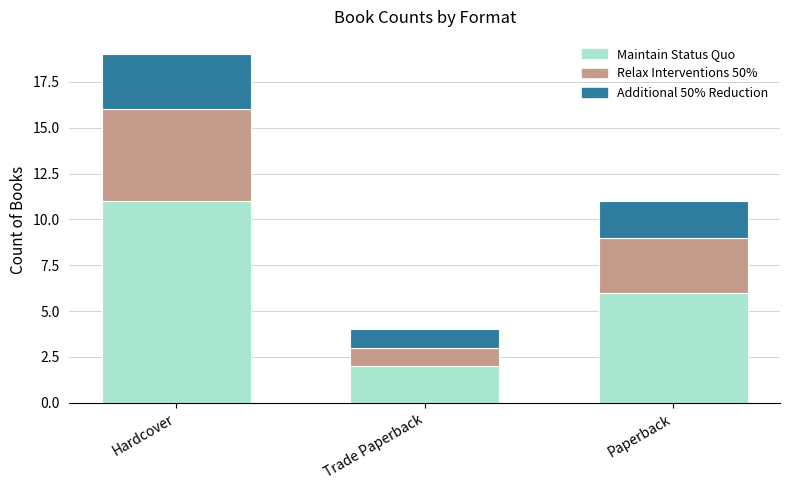

True or false: Maintain Status Quo has a value of 2 at Trade Paperback.

True